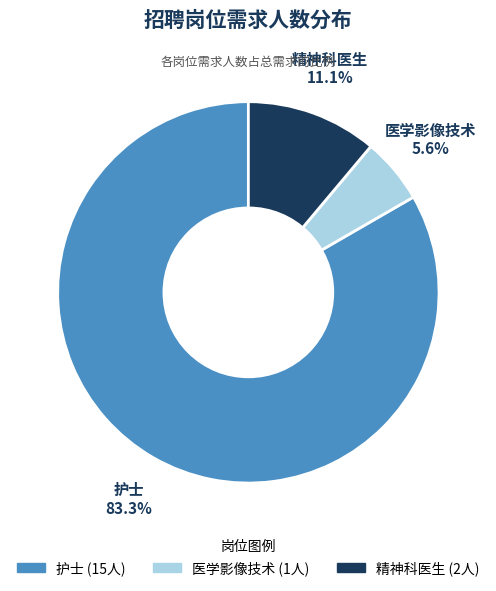

Rank the categories by value from highest to lowest.

护士, 精神科医生, 医学影像技术